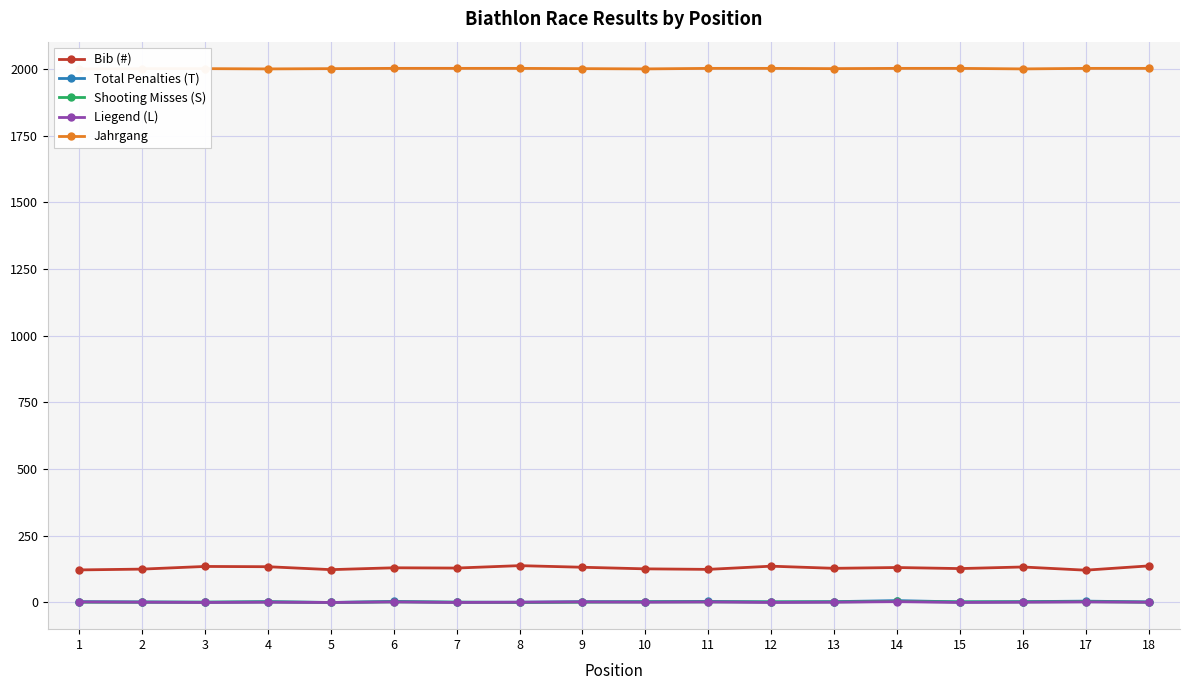

Which category has the lowest value in the Shooting Misses (S) series?

5